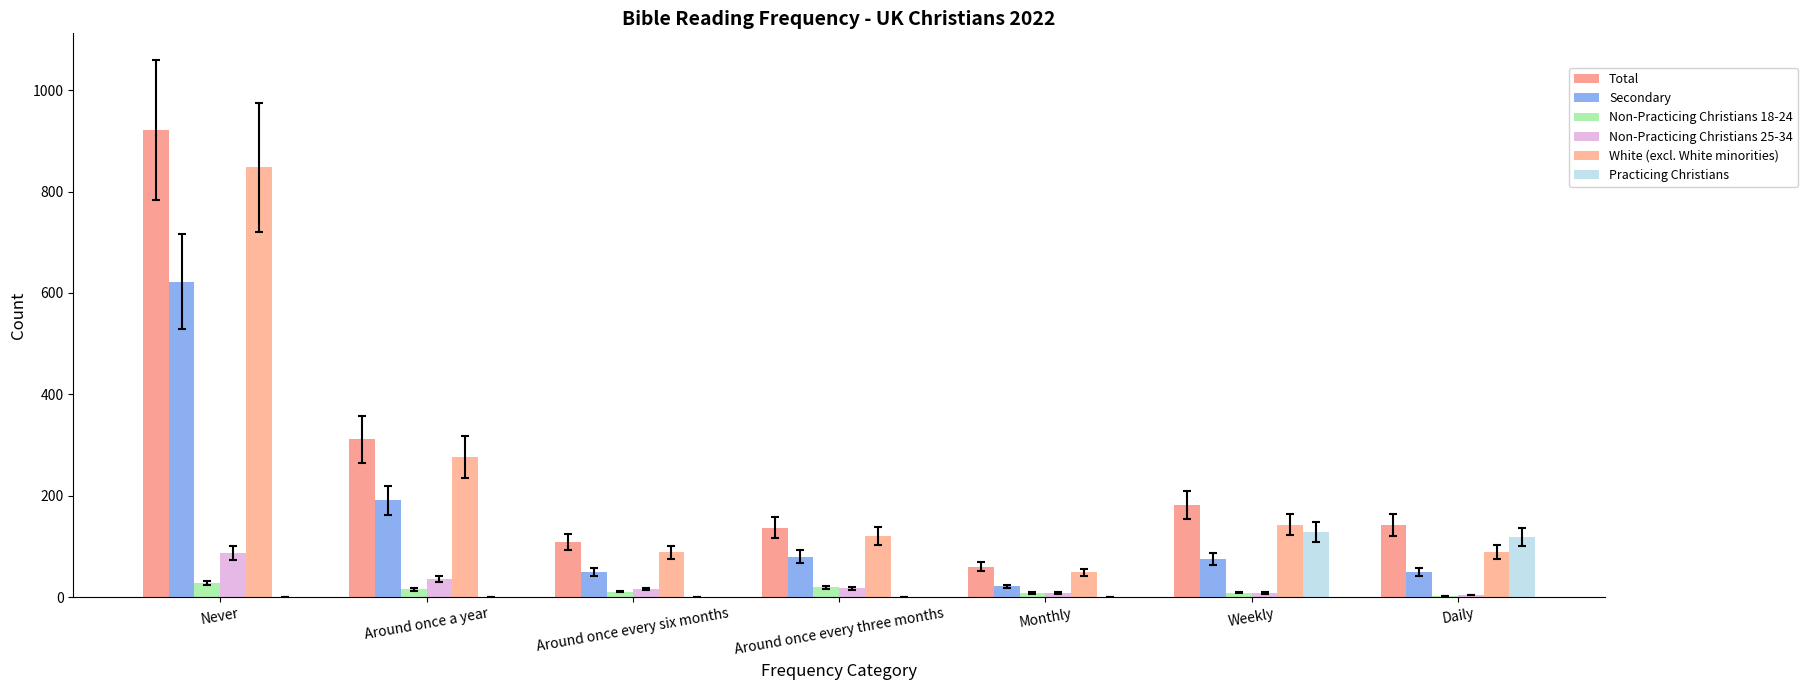

What is the difference between the Non-Practicing Christians 18-24 values at Monthly and Weekly?

1